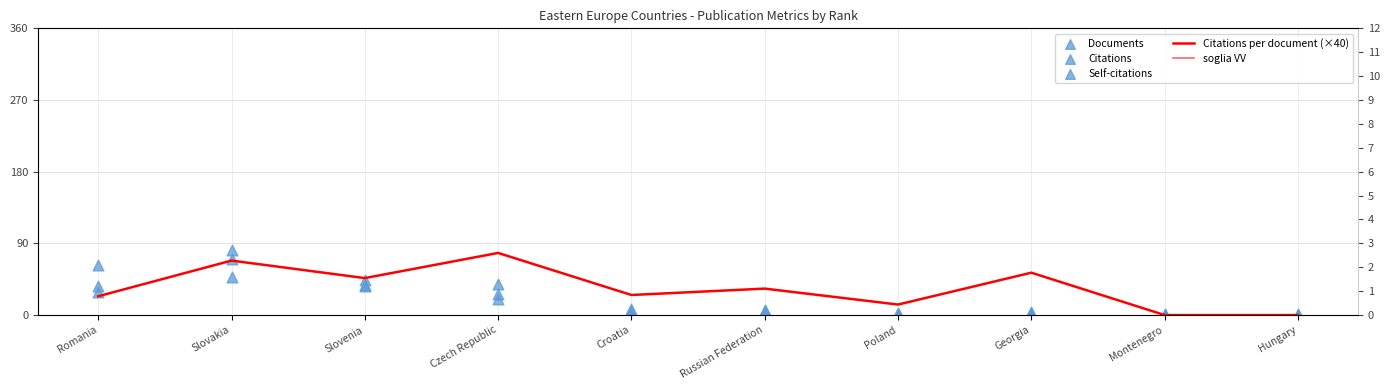

Which series reaches the minimum Y coordinate?

Citations per document